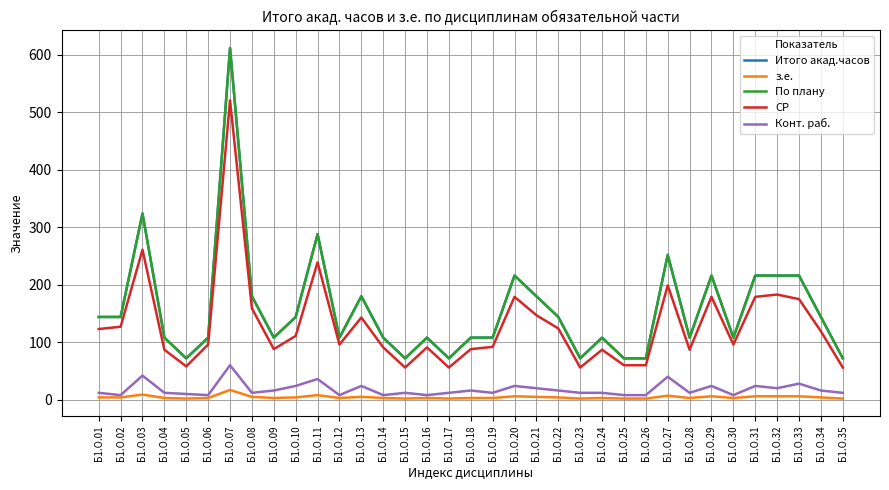

Does the chart have visible grid lines?

Yes